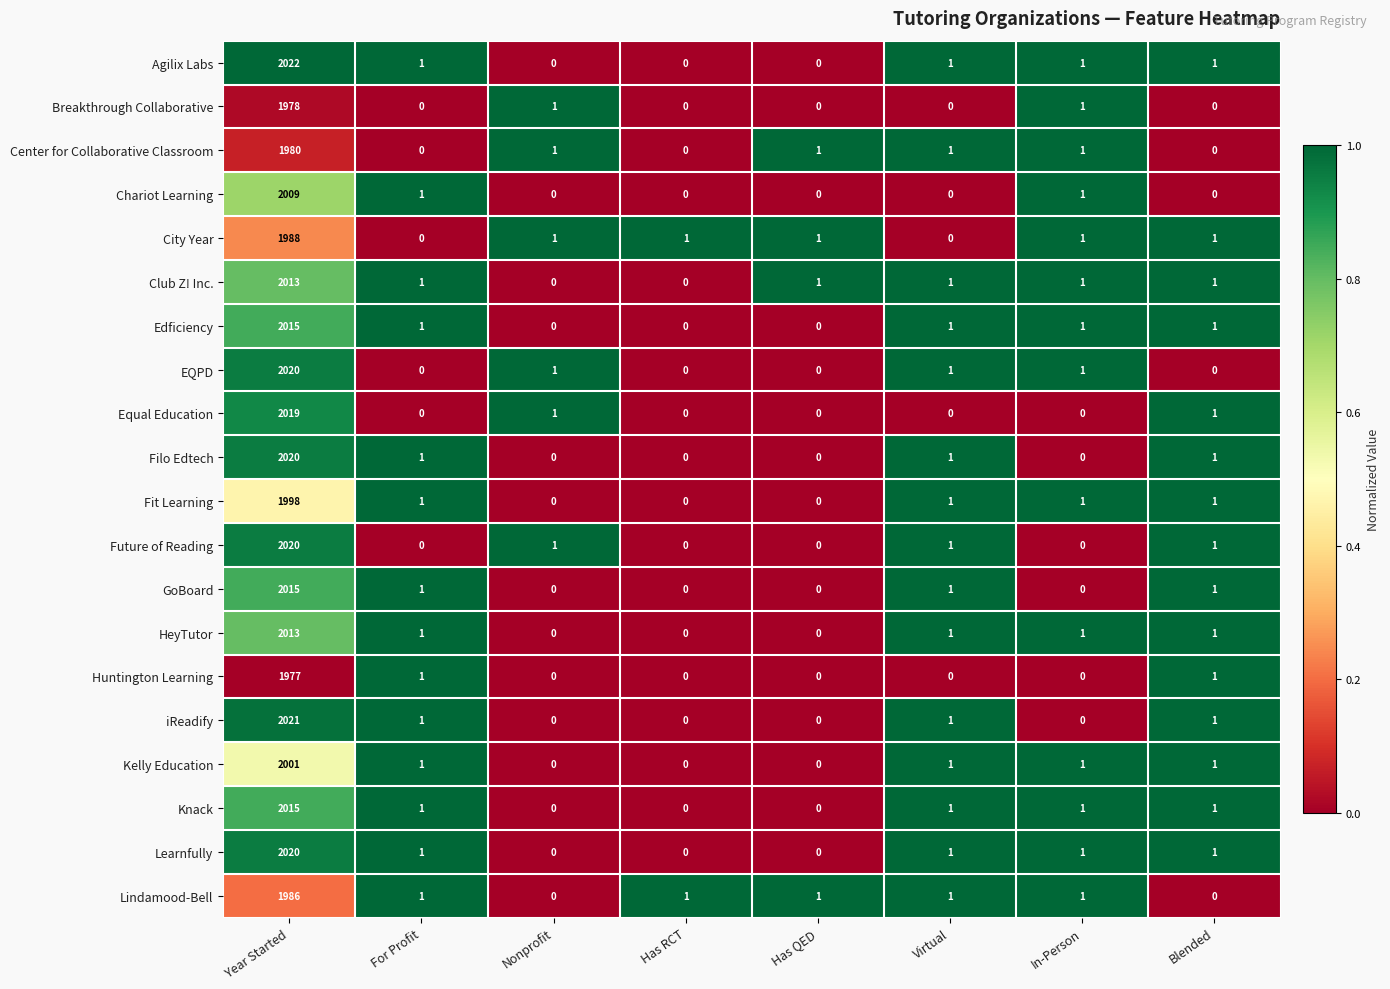

At which category is the sum across all series the highest?

Year Started